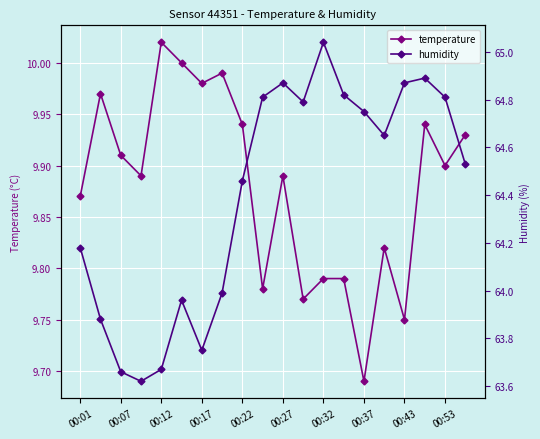

How many values in the humidity series are below 64?

7